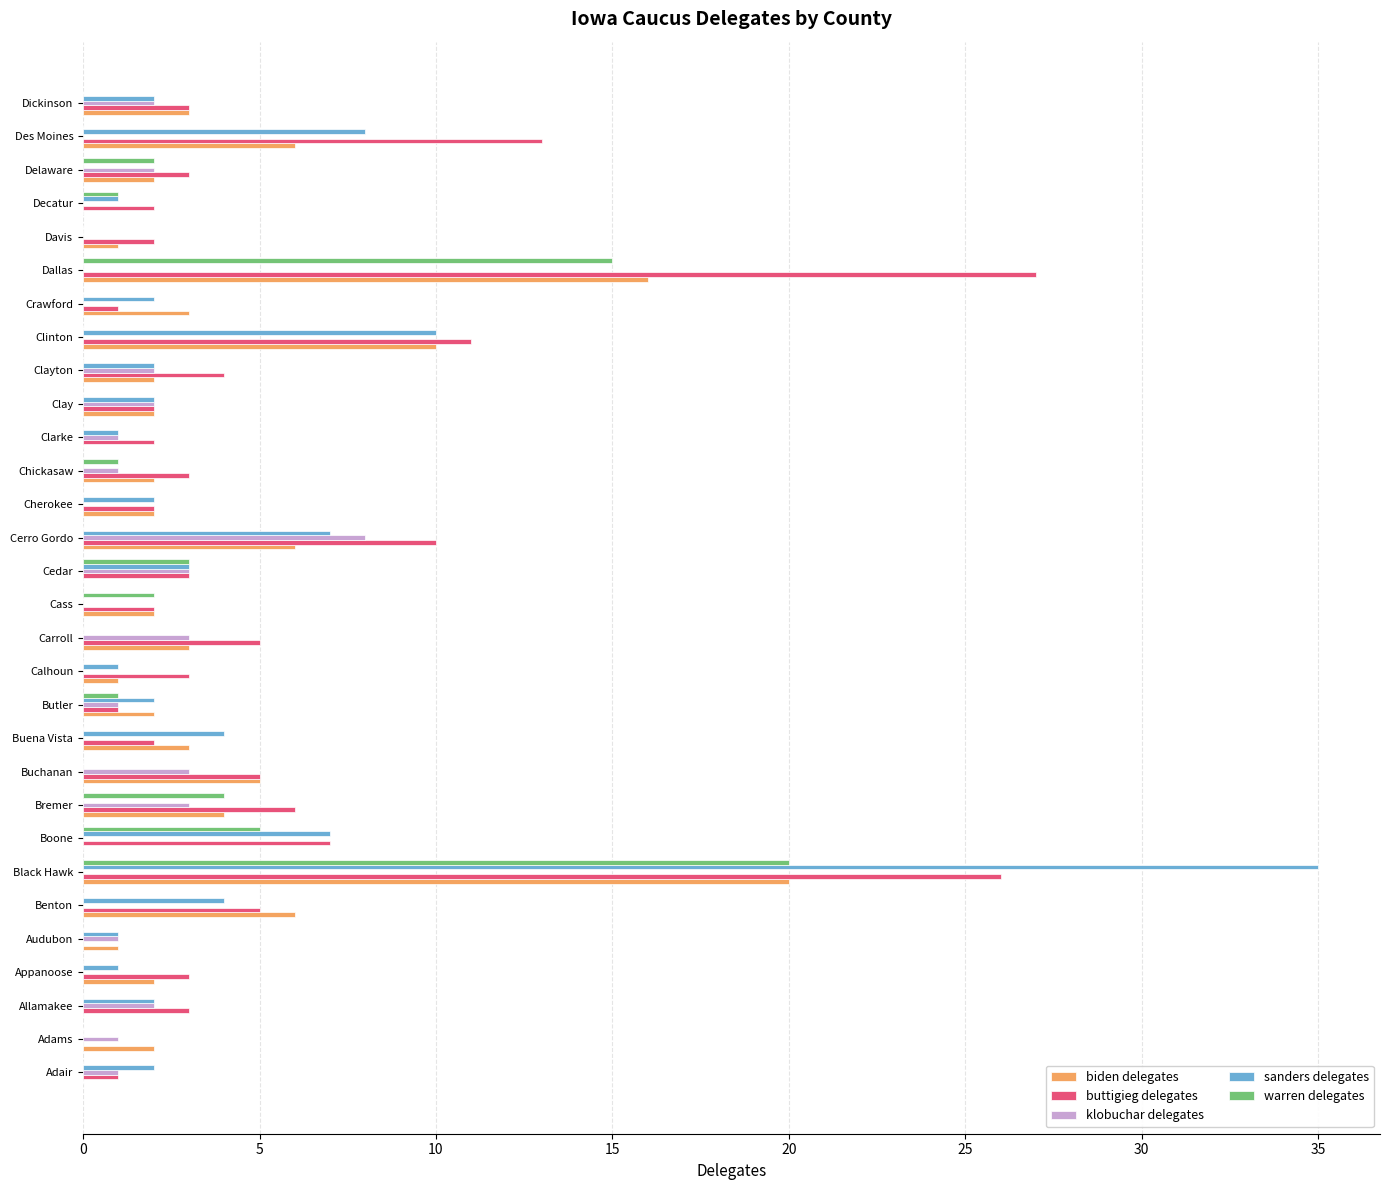

What is the greatest value displayed?

35